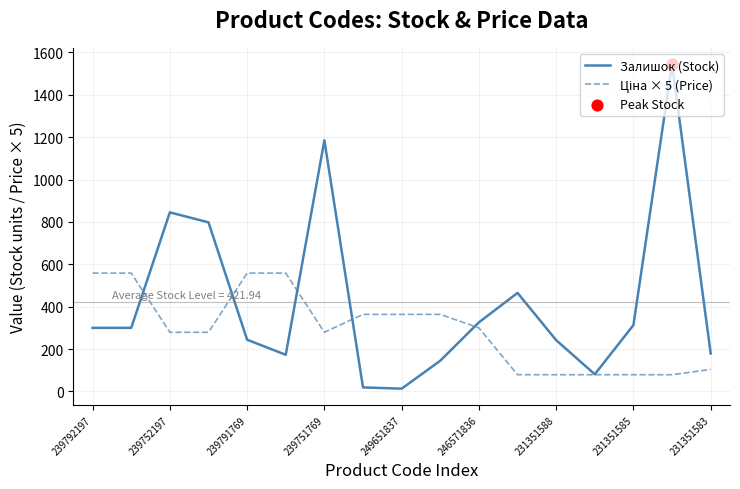

Which series has the widest spread of values?

Залишок (Stock)